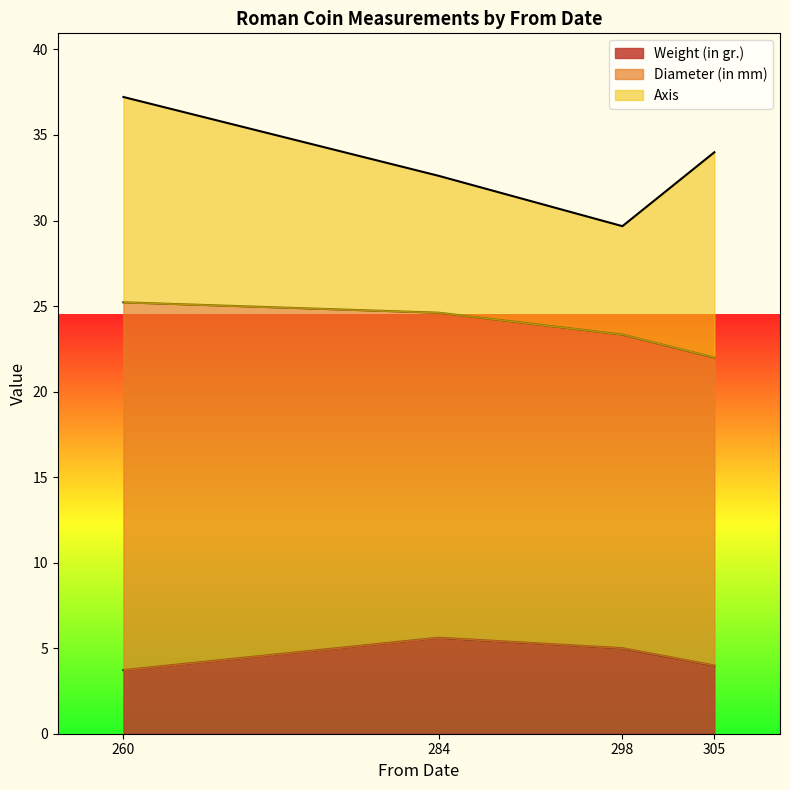

At 298, list the series in order from largest to smallest.

Diameter (in mm), Axis, Weight (in gr.)